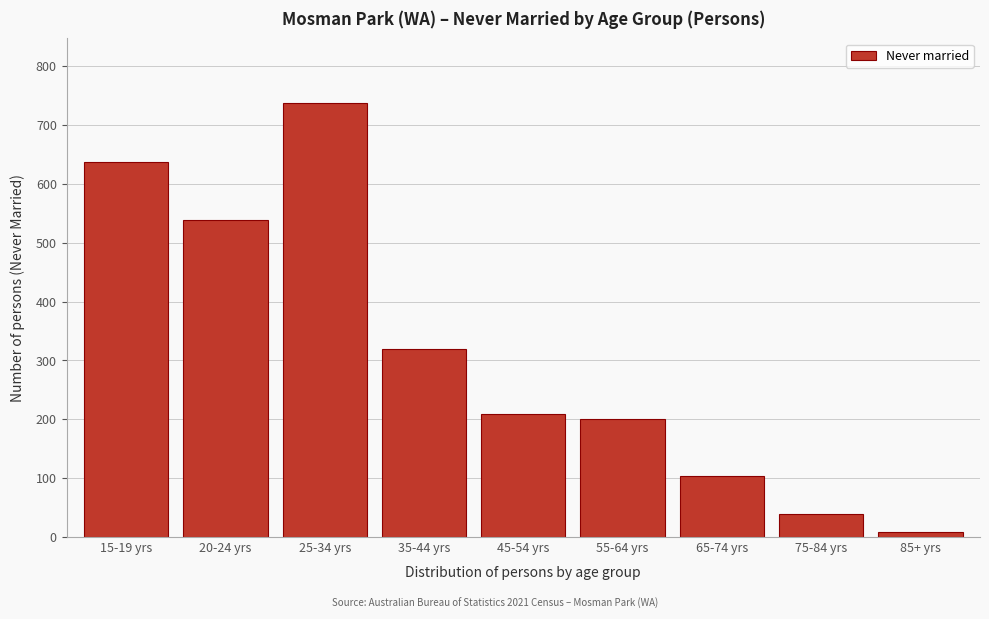

Reading left to right, extract all data points from this chart.

15-19 yrs=638	20-24 yrs=538	25-34 yrs=737	35-44 yrs=320	45-54 yrs=209	55-64 yrs=201	65-74 yrs=103	75-84 yrs=39	85+ yrs=9